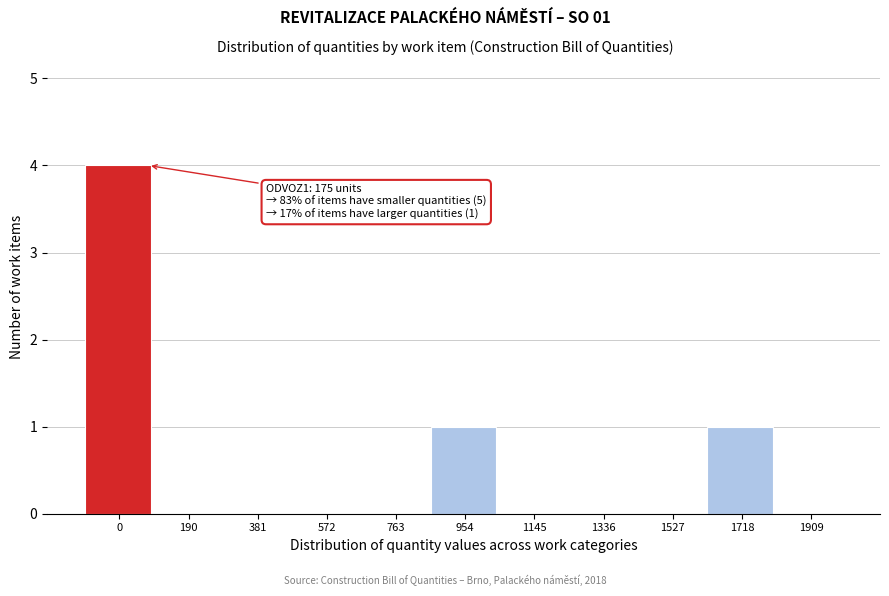

Reading left to right, what are all the values shown in this chart?

0=4	190=0	381=0	572=0	763=0	954=1	1145=0	1336=0	1527=0	1718=1	1909=0